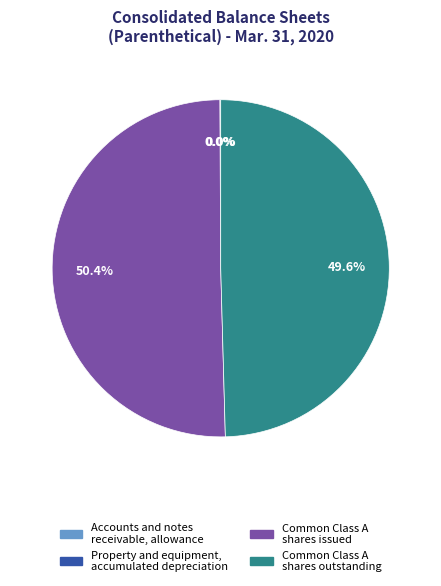

What is the majority slice?

Common Class A shares issued